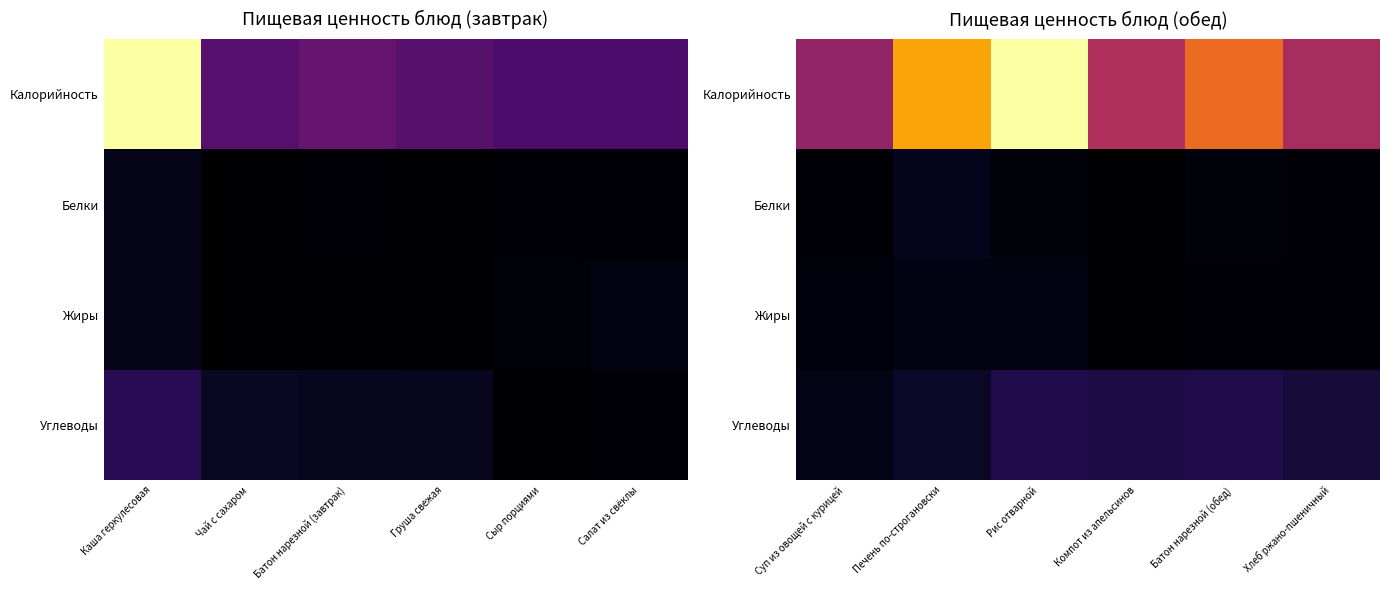

At how many categories does at least one series exceed 77?

6